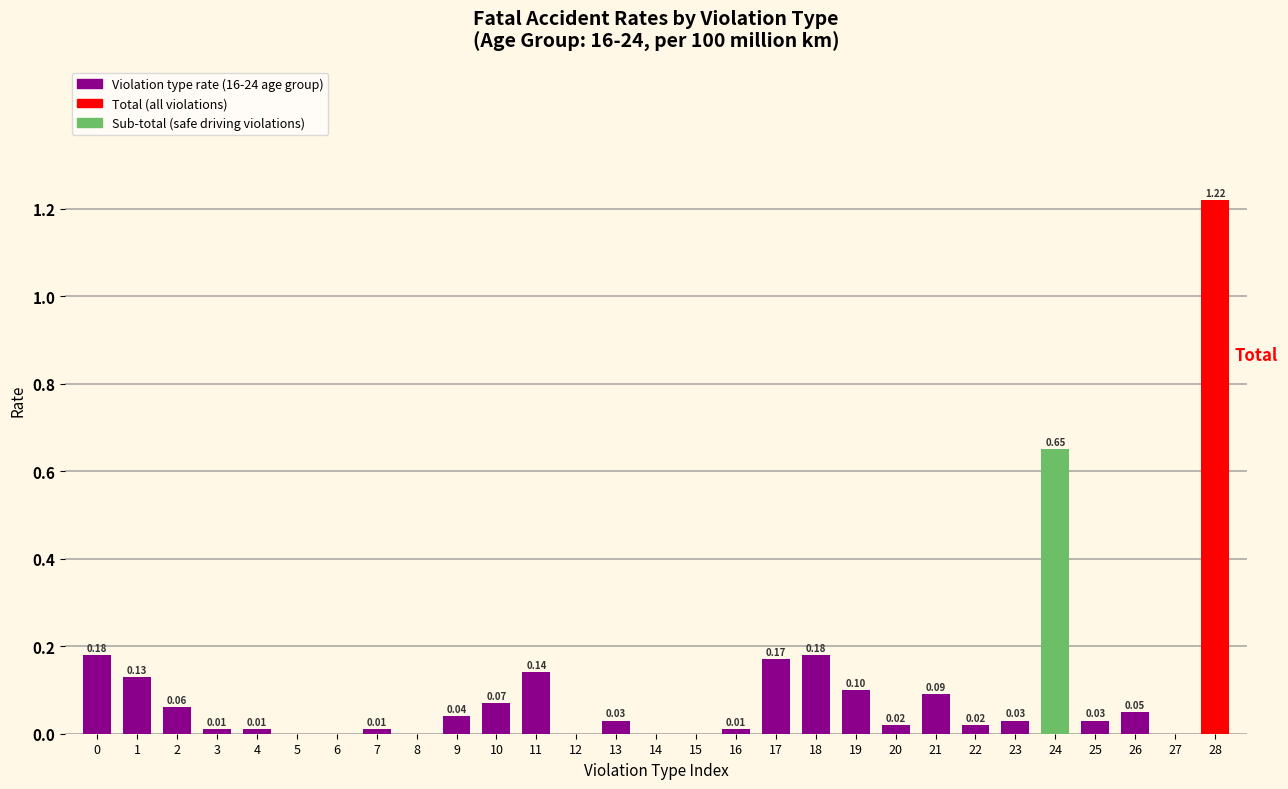

Between 5 and 21, which is larger?

21